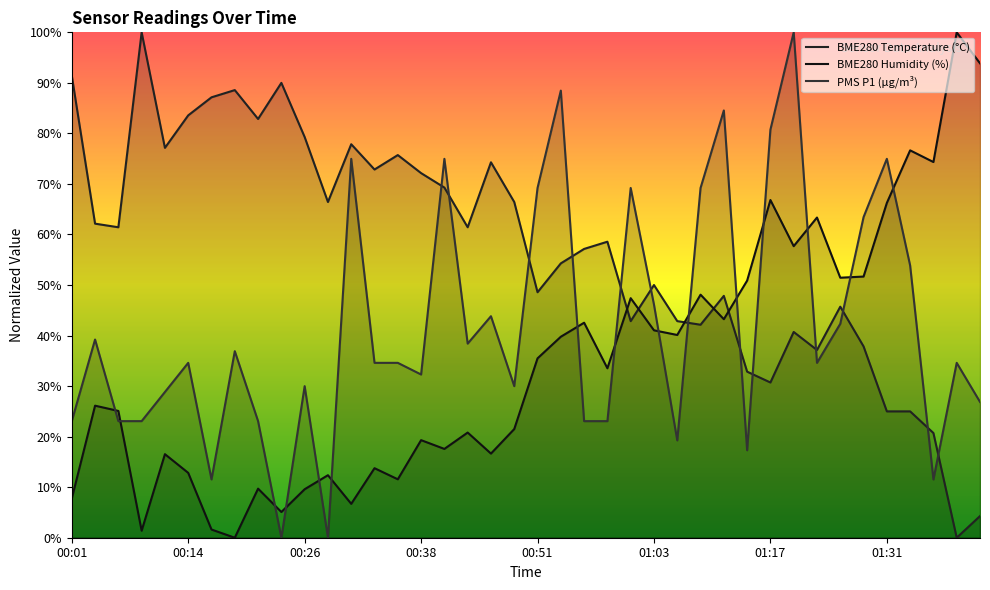

What is the total value across all series at 00:31?

159.5